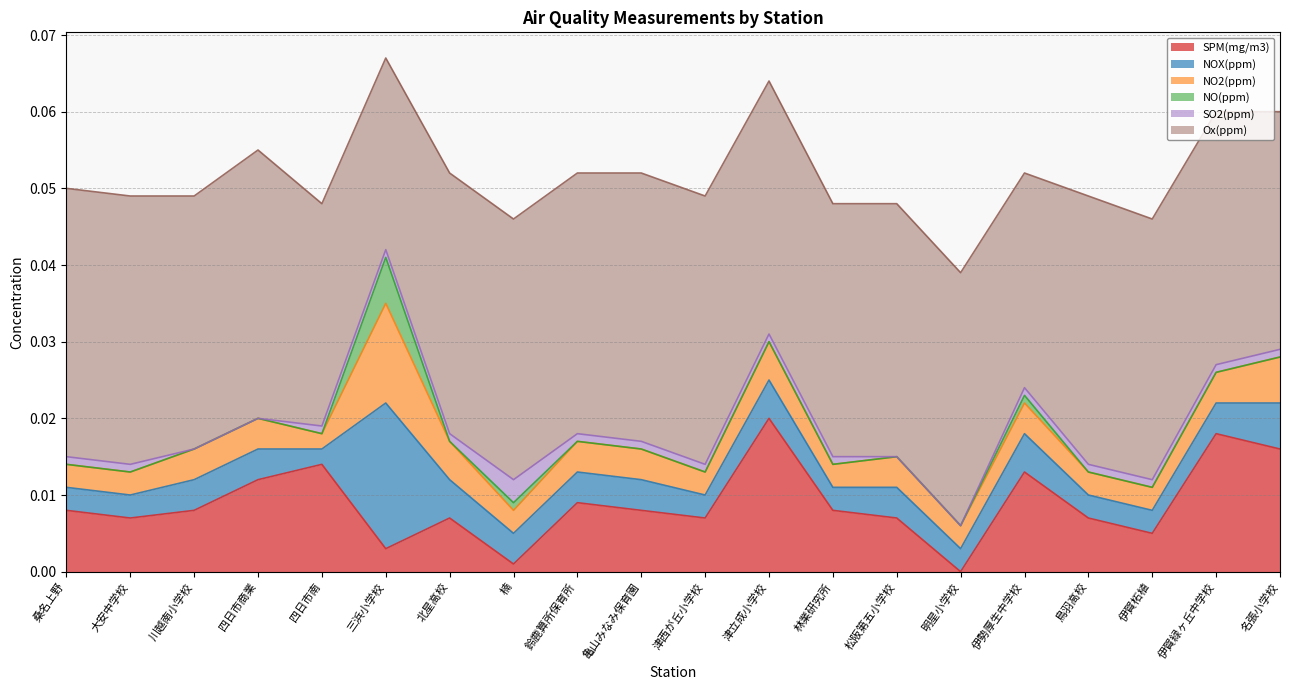

True or false: SPM(mg/m3) and Ox(ppm) intersect in this chart.

False